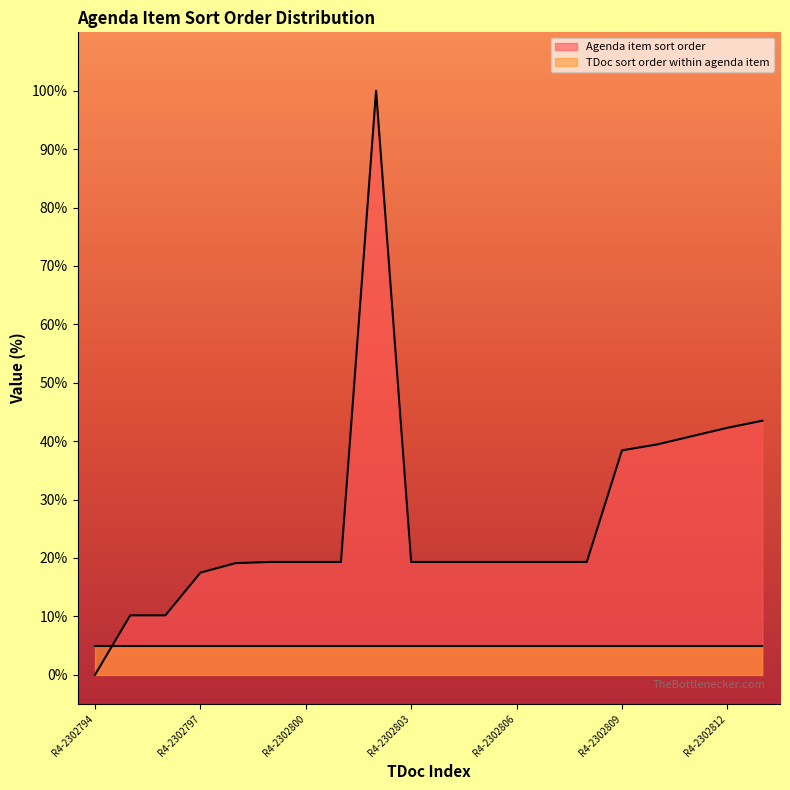

The chart shows a value of 4.4 at R4-2302804. True or false?

False